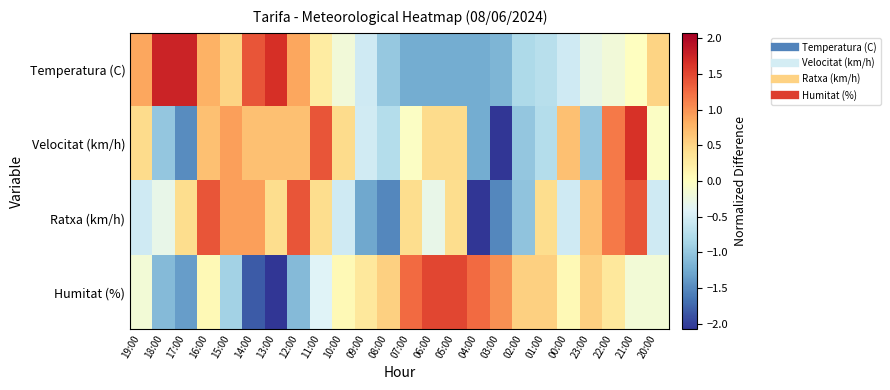

At 02:00, list the series in order from largest to smallest.

Humitat (%), Temperatura (C), Velocitat (km/h), Ratxa (km/h)